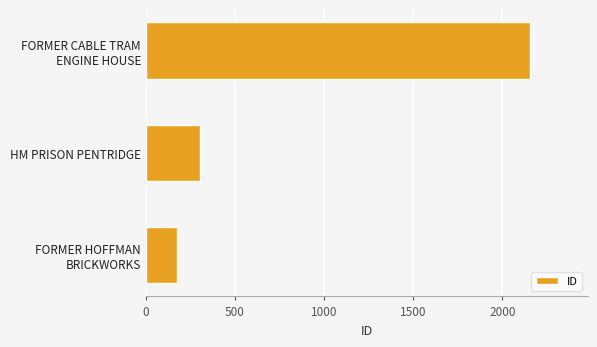

At which label is the value closest to 1163?

HM PRISON PENTRIDGE